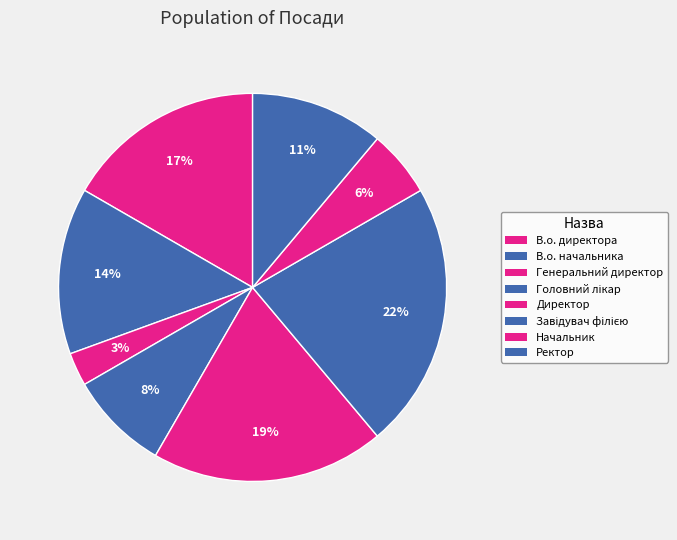

How many slices are in this pie chart?

8